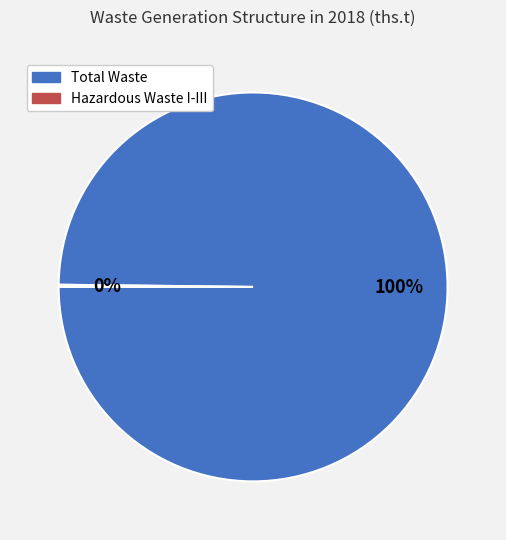

Does any single category account for the majority?

Yes